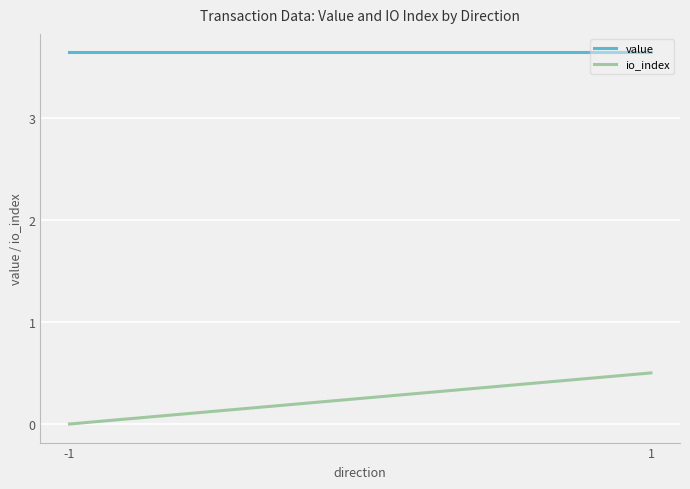

True or false: io_index and value intersect in this chart.

False